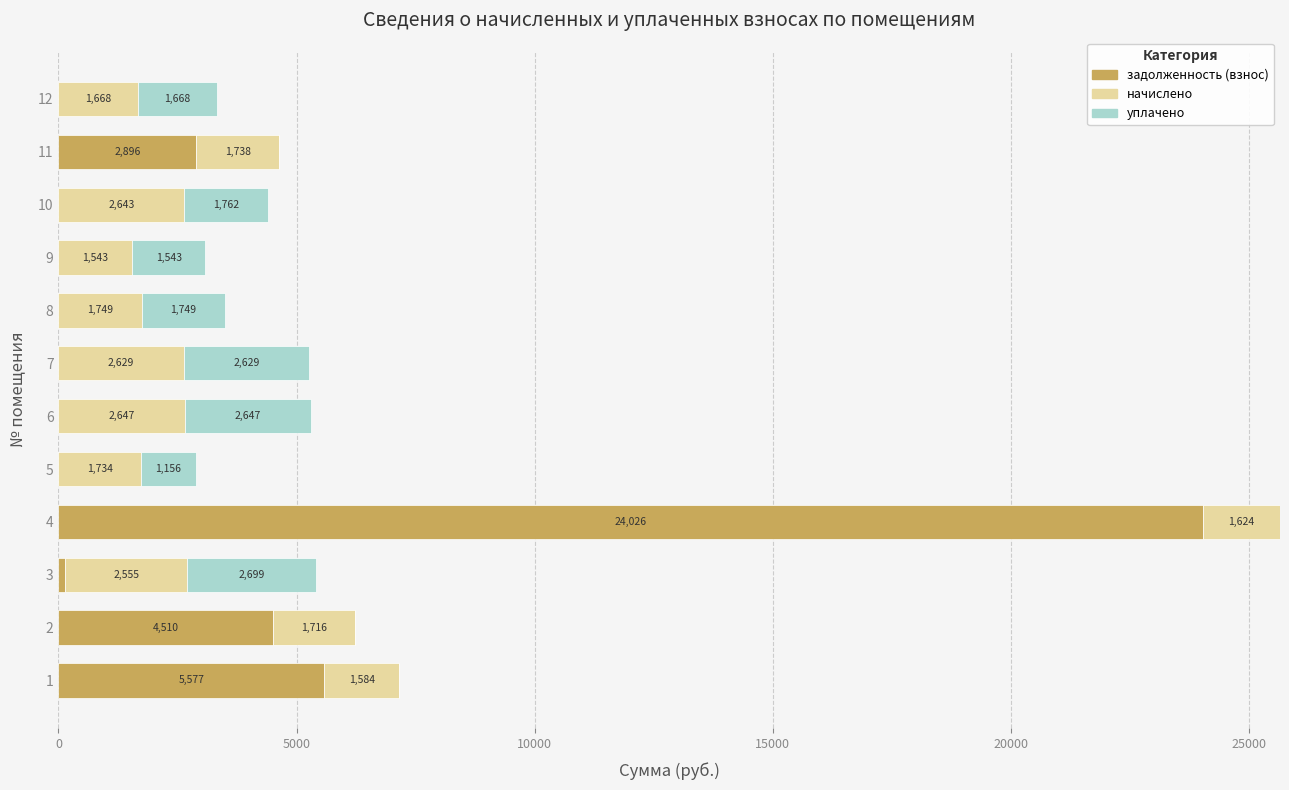

How many series are shown in this chart?

3